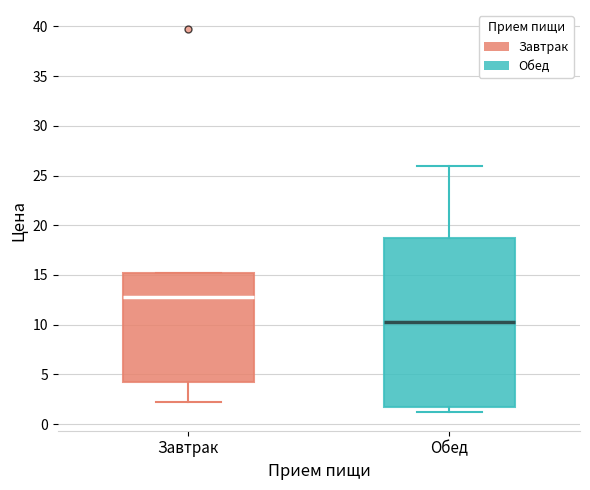

Reading left to right, read every box against the y-axis: the position of its median line, the range the box covers, and the ends of its whiskers. The values are not printed on the chart, so give them approximately, as read against the axis.

Завтрак: median 13.0, box 4.0 to 15.0, whiskers 2.0 to 15.0
Обед: median 10.5, box 1.5 to 18.5, whiskers 1.5 (just below the box's lower edge) to 26.0